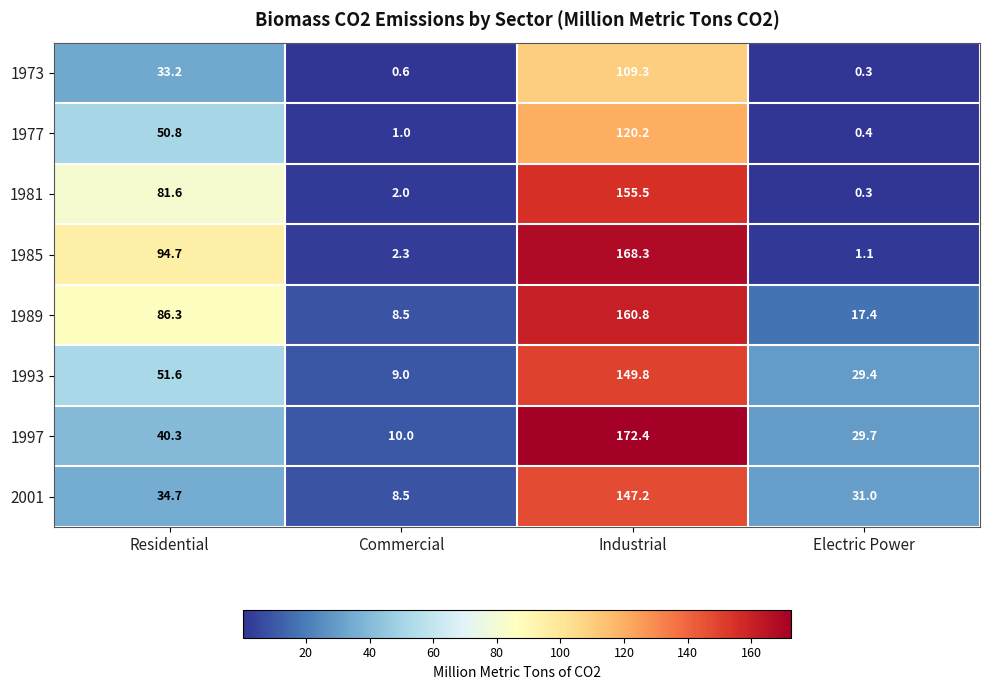

Which label corresponds to the largest value in the chart?

Industrial